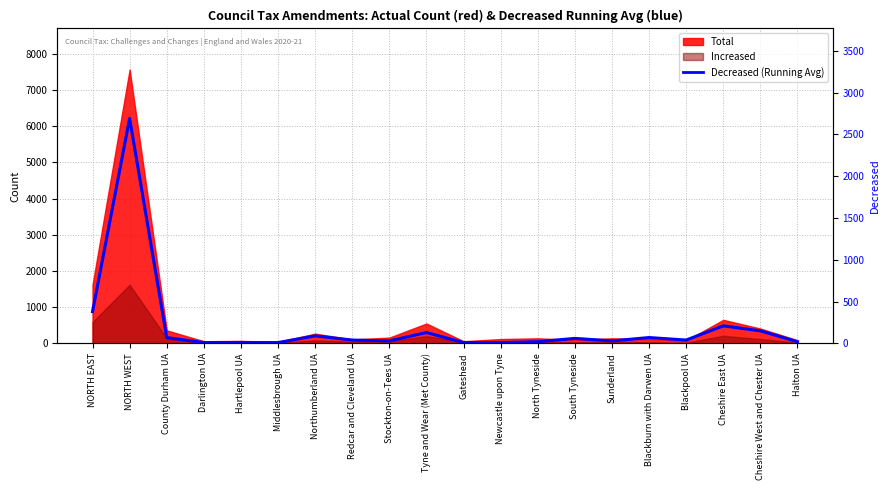

Rank the categories by value from lowest to highest.

Darlington UA, Hartlepool UA, Middlesbrough UA, Gateshead, Newcastle upon Tyne, North Tyneside, Halton UA, Stockton-on-Tees UA, Sunderland, Redcar and Cleveland UA, Blackpool UA, South Tyneside, County Durham UA, Blackburn with Darwen UA, Northumberland UA, Tyne and Wear (Met County), Cheshire West and Chester UA, Cheshire East UA, NORTH EAST, NORTH WEST